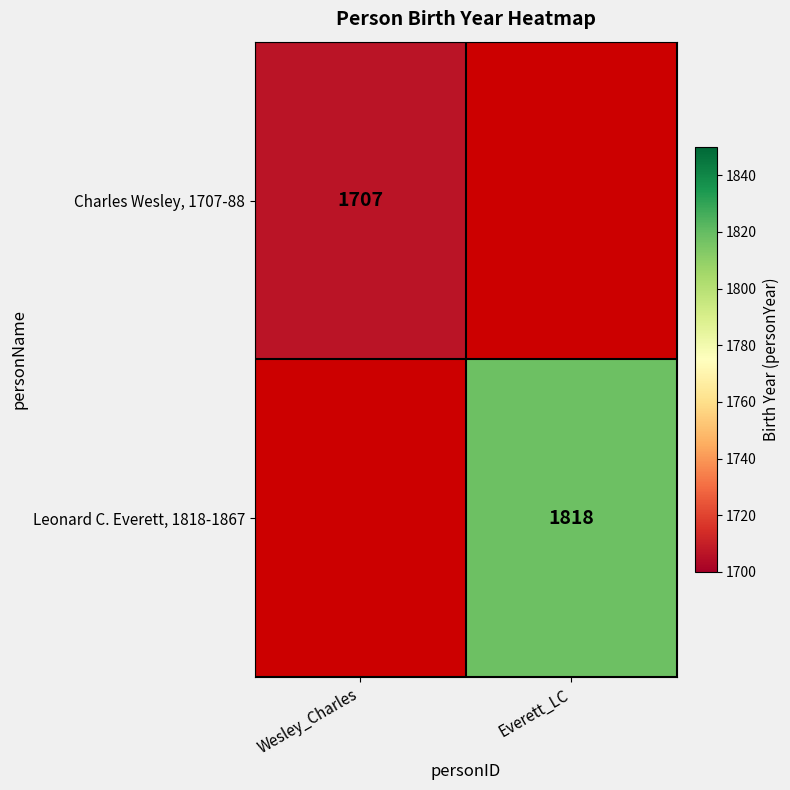

The Leonard C. Everett, 1818-1867 series shows 2695 at Everett_LC. True or false?

False